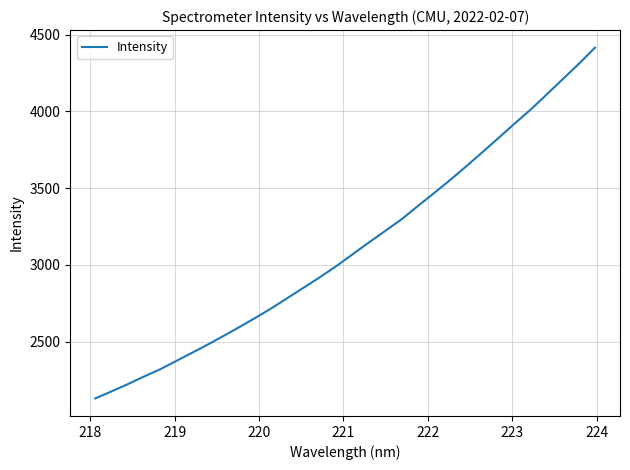

Reading left to right, what are all the values shown in this chart?

2130.8	2176.2	2222.8	2272.4	2319.5	2373.6	2428.0	2483.2	2540.5	2599.4	2660.1	2723.1	2790.4	2857.3	2925.3	2996.3	3072.8	3148.8	3223.2	3297.9	3383.0	3467.1	3552.5	3641.5	3732.8	3825.8	3919.5	4011.1	4109.7	4209.9	4309.5	4414.7